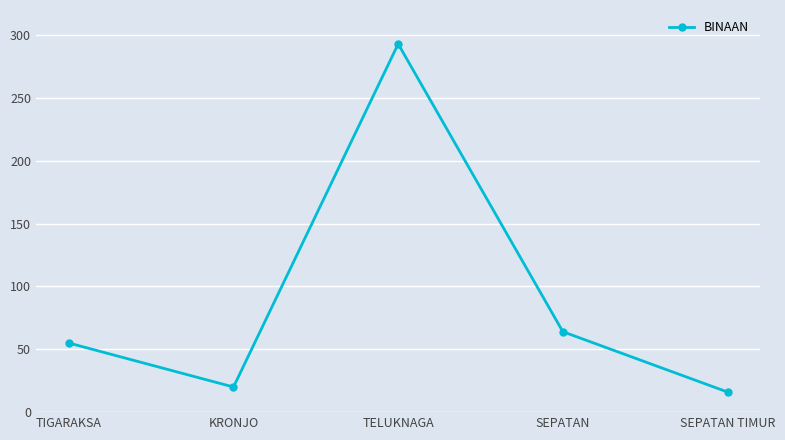

Which label corresponds to the largest value in the chart?

TELUKNAGA